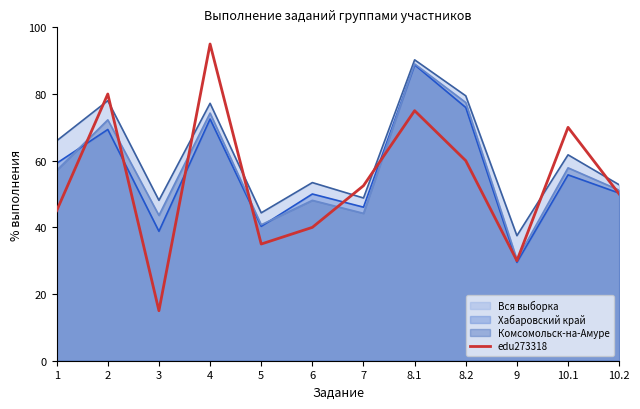

The value at 10.1 is 70.0. True or false?

True